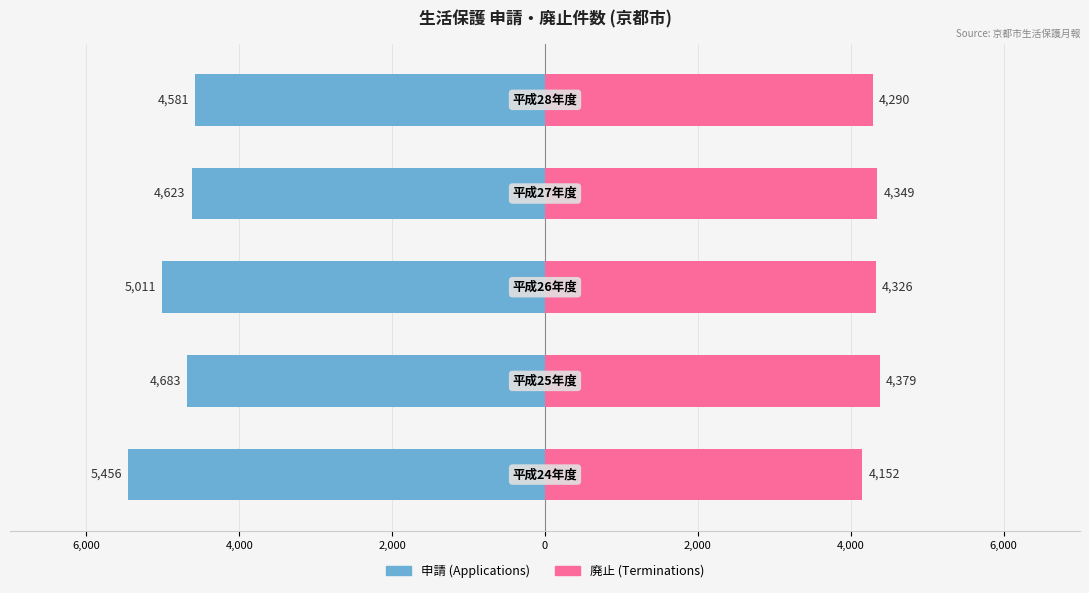

Count the 廃止 (Terminations) values in the range 4290 to 4349.

3